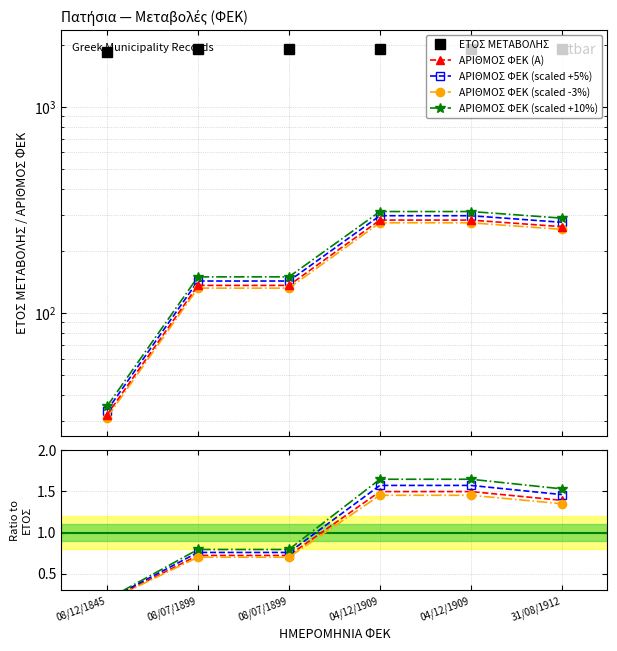

Reading left to right, extract all data points from this chart.

ΕΤΟΣ ΜΕΤΑΒΟΛΗΣ: 1845	1899	1899	1909	1909	1912
ΑΡΙΘΜΟΣ ΦΕΚ: 32	136	136	282	282	262